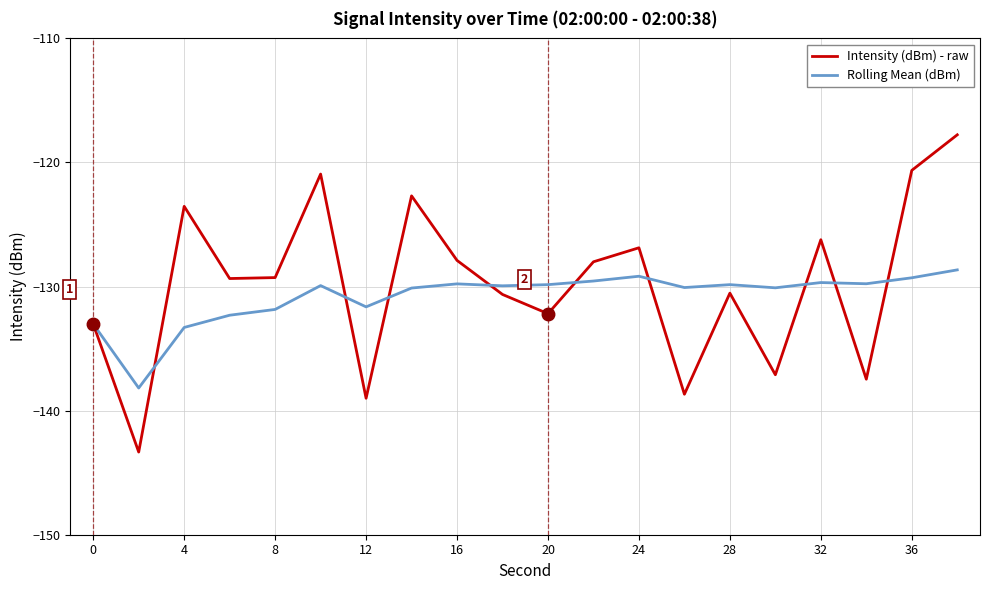

What is the minimum value for Intensity (dBm) - raw?

-143.3